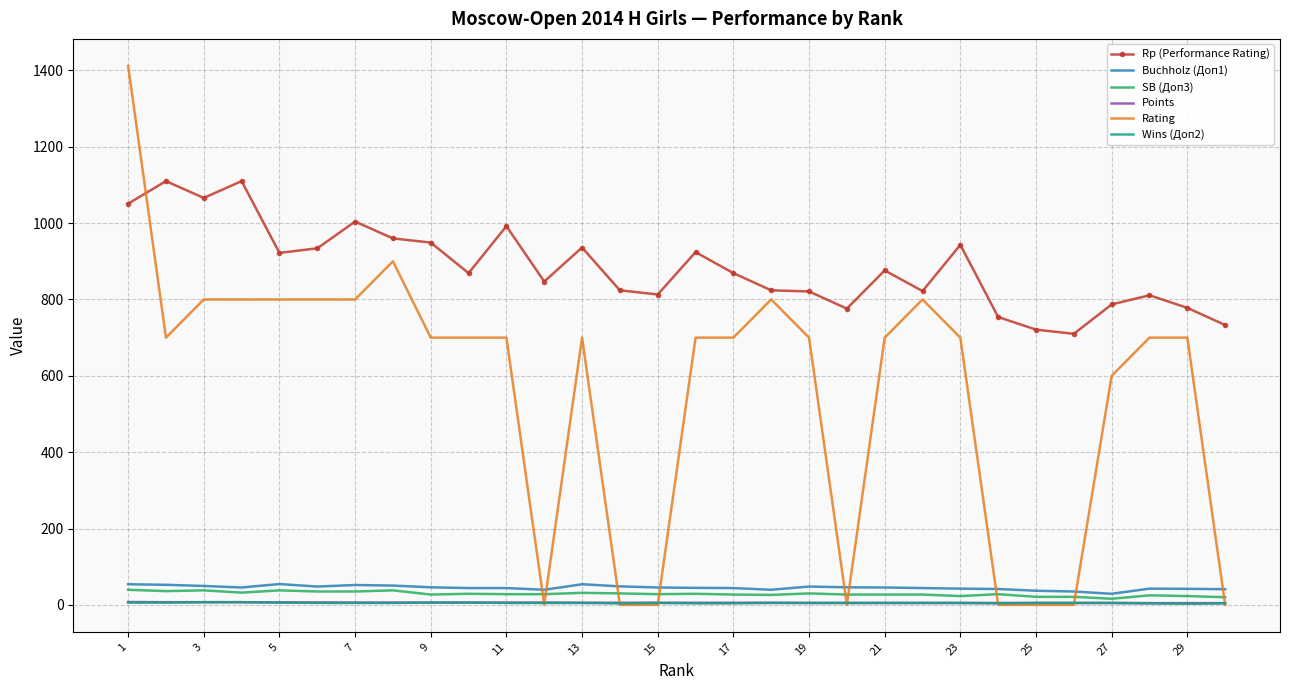

Which series has the largest total across all categories?

Rp (Performance Rating)